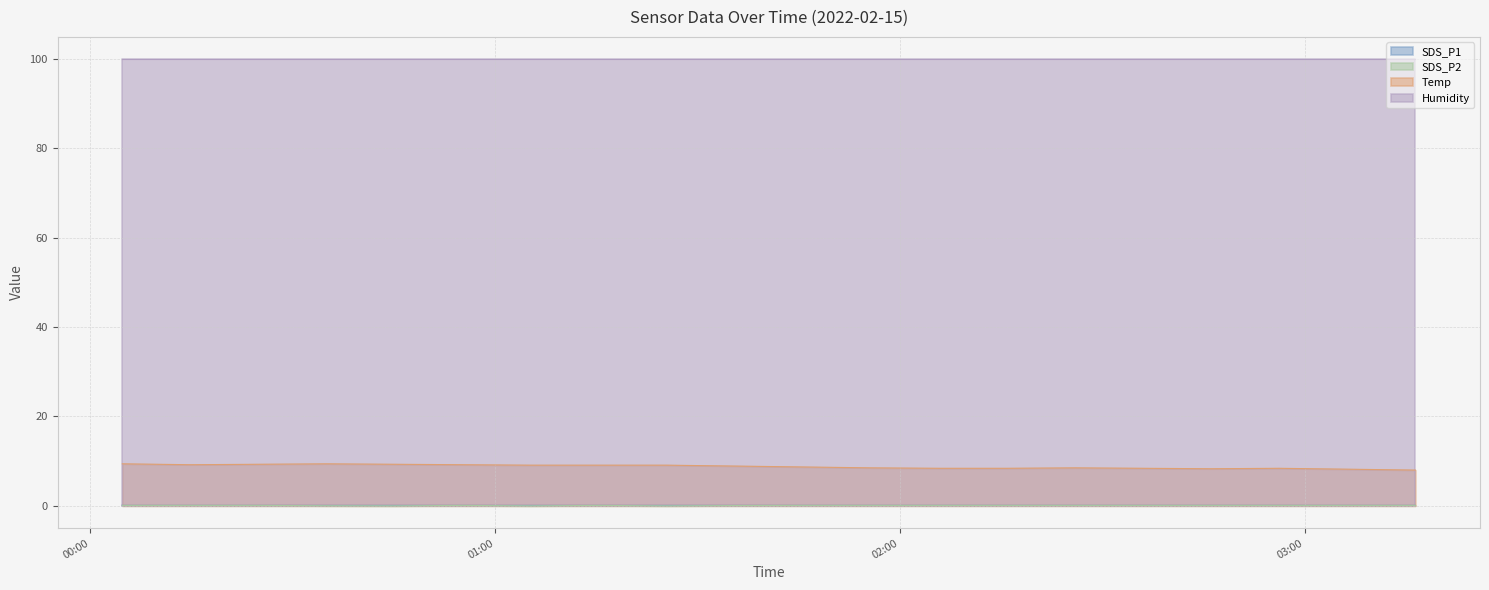

At which label is Temp closest to 8?

2022/02/15 03:16:25